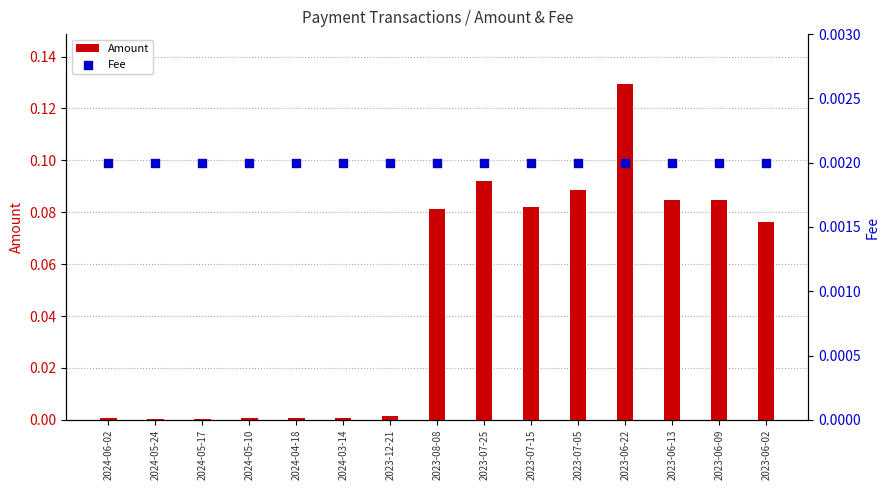

What are all the series names shown in the legend?

Amount, Fee